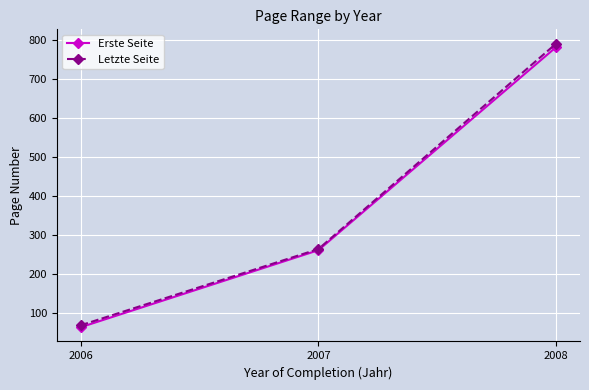

Is it true that Letzte Seite equals 264 at 2007?

True